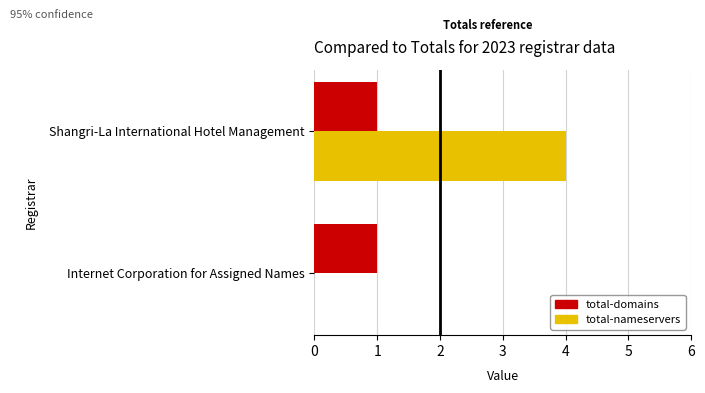

What is the sum of all total-nameservers values?

4